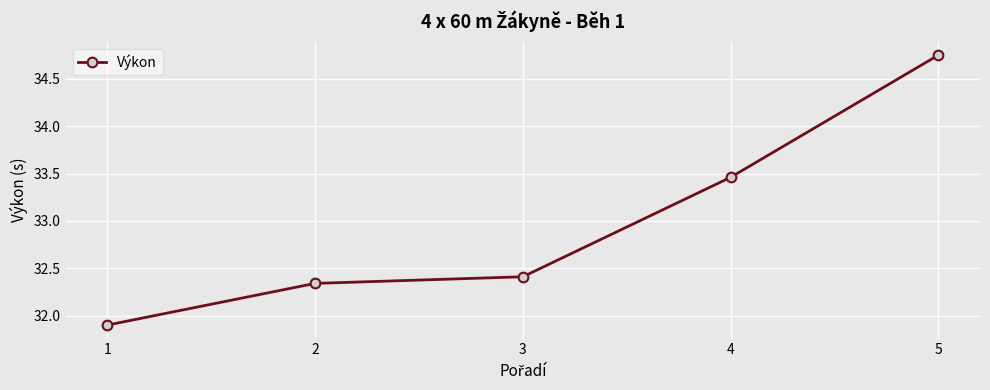

At which label does the data first exceed 32?

2